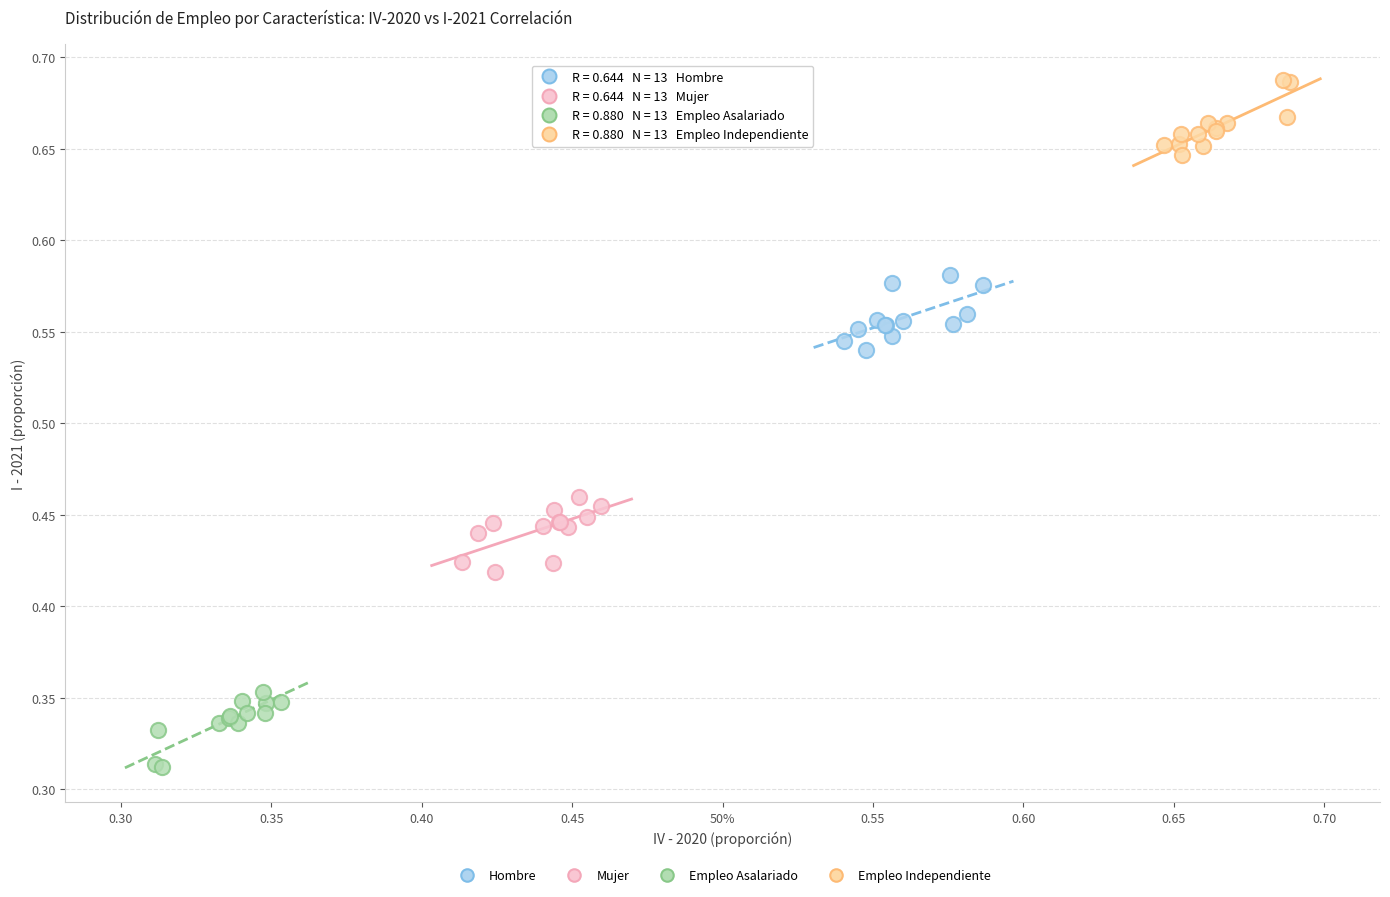

Which series reaches the maximum Y coordinate?

Empleo Independiente